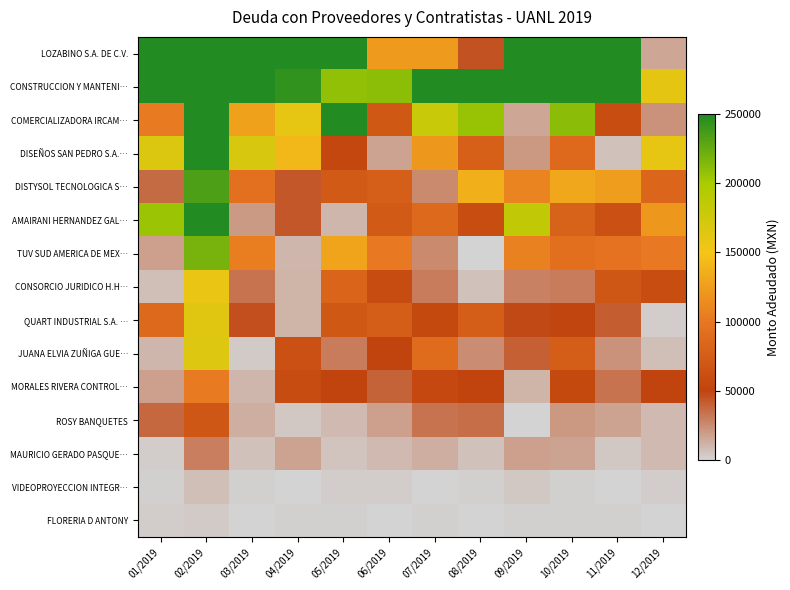

Reading left to right, list all the values displayed in this chart.

LOZABINO S.A. DE C.V.: 01/2019=295435.9	02/2019=1314660.5	03/2019=749919.9	04/2019=577394.1	05/2019=472219.6	06/2019=123066.9	07/2019=123047.9	08/2019=45816.1	09/2019=683236.5	10/2019=474157.3	11/2019=558525.0	12/2019=16237.0
CONSTRUCCION Y MANTENI…: 01/2019=1114415.6	02/2019=1914981.4	03/2019=956467.3	04/2019=243975.3	05/2019=208914.9	06/2019=210729.7	07/2019=349570.9	08/2019=602939.3	09/2019=496300.0	10/2019=334619.0	11/2019=703012.2	12/2019=160276.9
COMERCIALIZADORA IRCAM…: 01/2019=101866.2	02/2019=581140.5	03/2019=127744.6	04/2019=159024.4	05/2019=273778.5	06/2019=69623.1	07/2019=179305.5	08/2019=206565.6	09/2019=16196.5	10/2019=211841.3	11/2019=59459.1	12/2019=22682.5
DISEÑOS SAN PEDRO S.A.…: 01/2019=166600.8	02/2019=292625.4	03/2019=169541.1	04/2019=141934.6	05/2019=53482.6	06/2019=17148.8	07/2019=120134.4	08/2019=77279.9	09/2019=21426.9	10/2019=86940.8	11/2019=6037.8	12/2019=159654.1
DISTYSOL TECNOLOGICA S…: 01/2019=36310.4	02/2019=233856.0	03/2019=92960.9	04/2019=43737.3	05/2019=72972.6	06/2019=76710.9	07/2019=25937.6	08/2019=136045.9	09/2019=108761.7	10/2019=131824.5	11/2019=125556.4	12/2019=83893.5
AMAIRANI HERNANDEZ GAL…: 01/2019=205283.9	02/2019=371135.0	03/2019=19705.6	04/2019=43641.7	05/2019=10071.3	06/2019=72444.9	07/2019=86551.1	08/2019=60424.3	09/2019=184544.1	10/2019=79442.2	11/2019=62558.8	12/2019=120848.1
TUV SUD AMERICA DE MEX…: 01/2019=18461.9	02/2019=218342.8	03/2019=105092.3	04/2019=9766.6	05/2019=129287.8	06/2019=101168.4	07/2019=26032.9	08/2019=723.4	09/2019=106830.1	10/2019=92602.3	11/2019=95504.1	12/2019=101040.8
CONSORCIO JURIDICO H.H…: 01/2019=6957.2	02/2019=156600.0	03/2019=33681.4	04/2019=10887.1	05/2019=81097.2	06/2019=58565.1	07/2019=31091.2	08/2019=5971.9	09/2019=29219.9	10/2019=30554.2	11/2019=68553.8	12/2019=59904.9
QUART INDUSTRIAL S.A. …: 01/2019=86808.2	02/2019=163072.8	03/2019=46203.2	04/2019=11701.5	05/2019=69786.5	06/2019=74438.0	07/2019=54917.4	08/2019=75434.3	09/2019=48314.8	10/2019=51146.1	11/2019=41832.2	12/2019=2487.1
JUANA ELVIA ZUÑIGA GUE…: 01/2019=10635.9	02/2019=164300.0	03/2019=3098.3	04/2019=62737.3	05/2019=30989.2	06/2019=50134.9	07/2019=89467.9	08/2019=24575.2	09/2019=40455.5	10/2019=74482.2	11/2019=22554.9	12/2019=7588.7
MORALES RIVERA CONTROL…: 01/2019=17992.8	02/2019=103495.7	03/2019=10011.4	04/2019=57731.8	05/2019=50182.2	06/2019=39332.7	07/2019=54115.5	08/2019=49906.0	09/2019=11585.5	10/2019=55425.6	11/2019=33491.8	12/2019=50140.0
ROSY BANQUETES: 01/2019=37186.3	02/2019=69163.8	03/2019=13196.6	04/2019=4567.0	05/2019=9458.9	06/2019=17724.2	07/2019=33946.2	08/2019=35718.9	09/2019=288.5	10/2019=21195.1	11/2019=17321.8	12/2019=9217.1
MAURICIO GERADO PASQUE…: 01/2019=2169.9	02/2019=30171.6	03/2019=6111.8	04/2019=17069.5	05/2019=5850.9	06/2019=9391.6	07/2019=12726.7	08/2019=6582.8	09/2019=17592.1	10/2019=17423.1	11/2019=4558.0	12/2019=9001.7
VIDEOPROYECCION INTEGR…: 01/2019=1361.2	02/2019=7540.0	03/2019=1288.6	04/2019=166.9	05/2019=2757.7	06/2019=2274.1	07/2019=232.9	08/2019=1260.6	09/2019=4109.0	10/2019=1083.8	11/2019=655.5	12/2019=2214.3
FLORERIA D ANTONY: 01/2019=2085.5	02/2019=3526.4	03/2019=512.2	04/2019=1422.1	05/2019=1611.5	06/2019=502.8	07/2019=1540.8	08/2019=778.2	09/2019=1337.9	10/2019=1340.4	11/2019=1133.6	12/2019=191.0